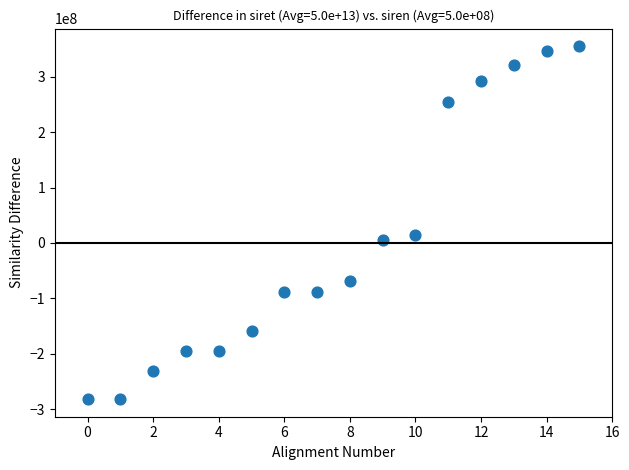

What Y value in the scatter plot is closest to 36681132?

14708129.9